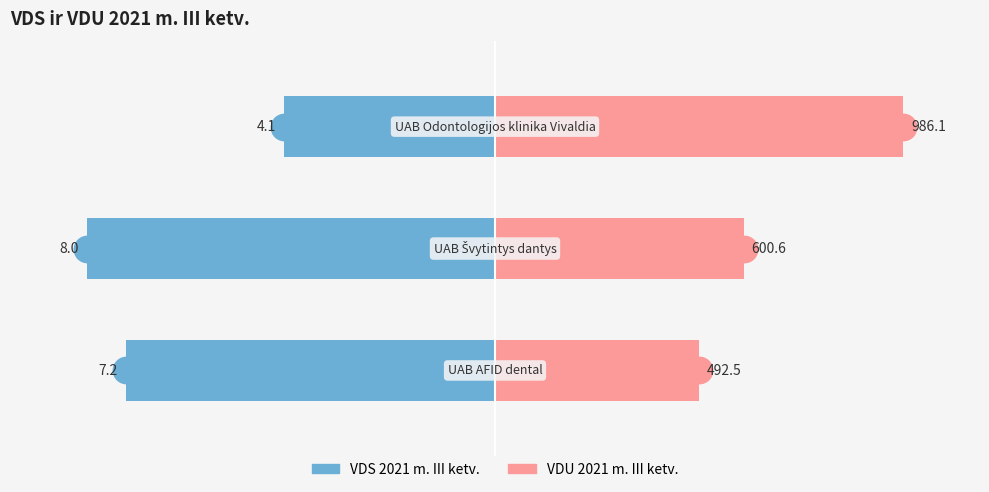

Which series has the largest Y range (max minus min)?

VDU 2021 m. III ketv.